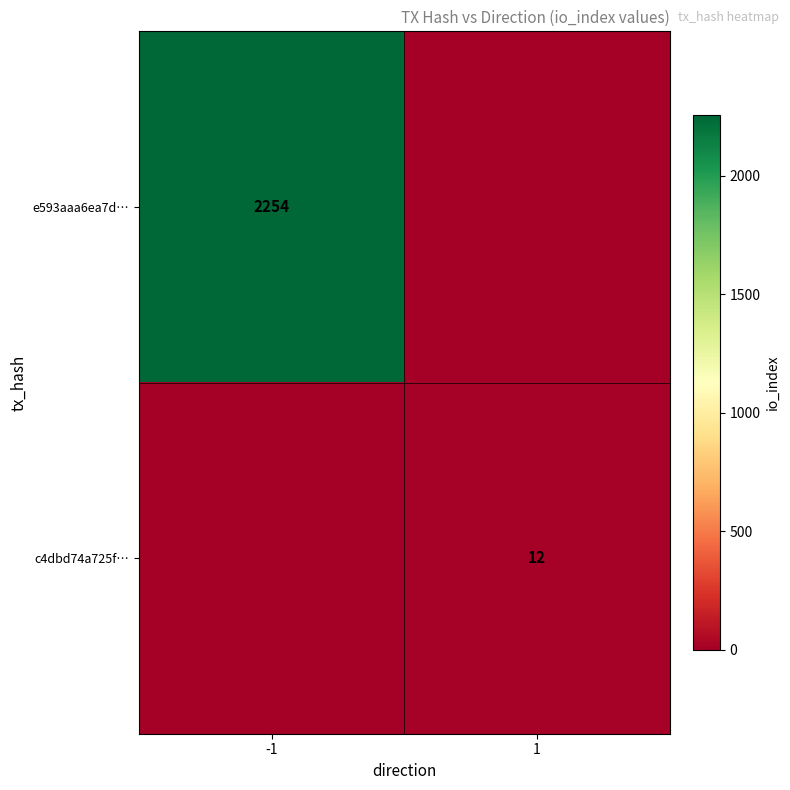

Is it true that c4dbd74a725f… equals 12 at 1?

True